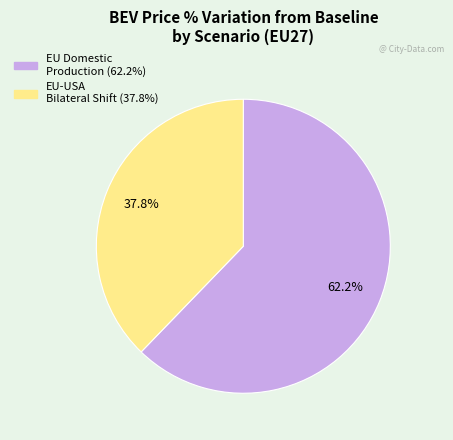

Is there any slice that represents more than half of the pie?

Yes